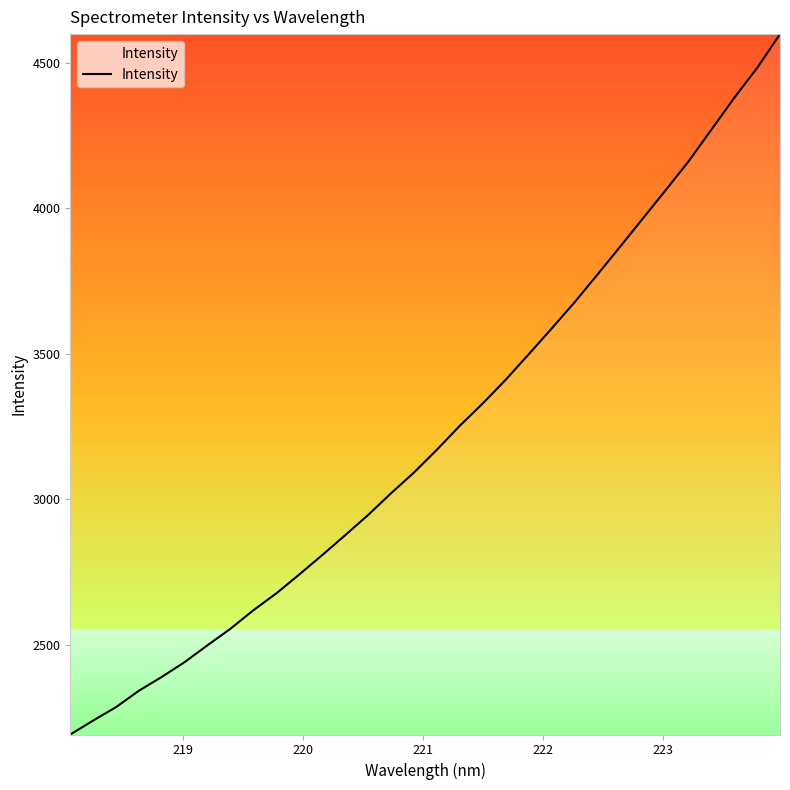

What is the smallest value displayed?

2192.5